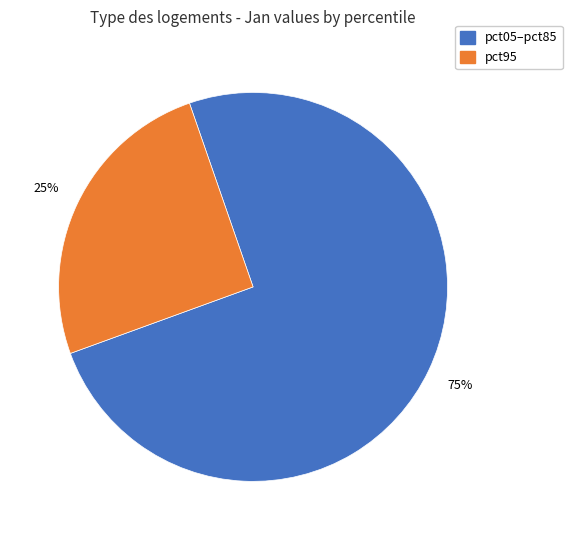

Is there any slice that represents more than half of the pie?

Yes